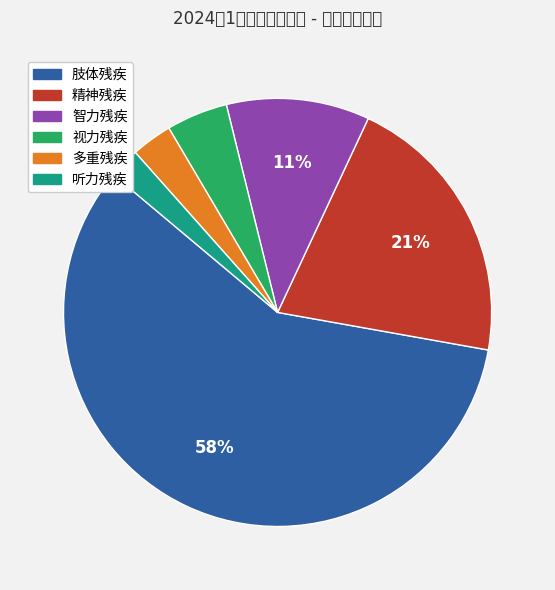

What percentage is NOT represented by 听力残疾?

97.7%